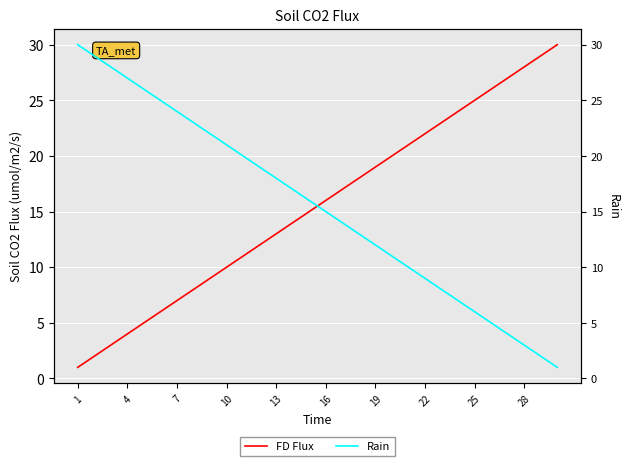

True or false: Rain has more than 0 points higher than both neighbors.

False